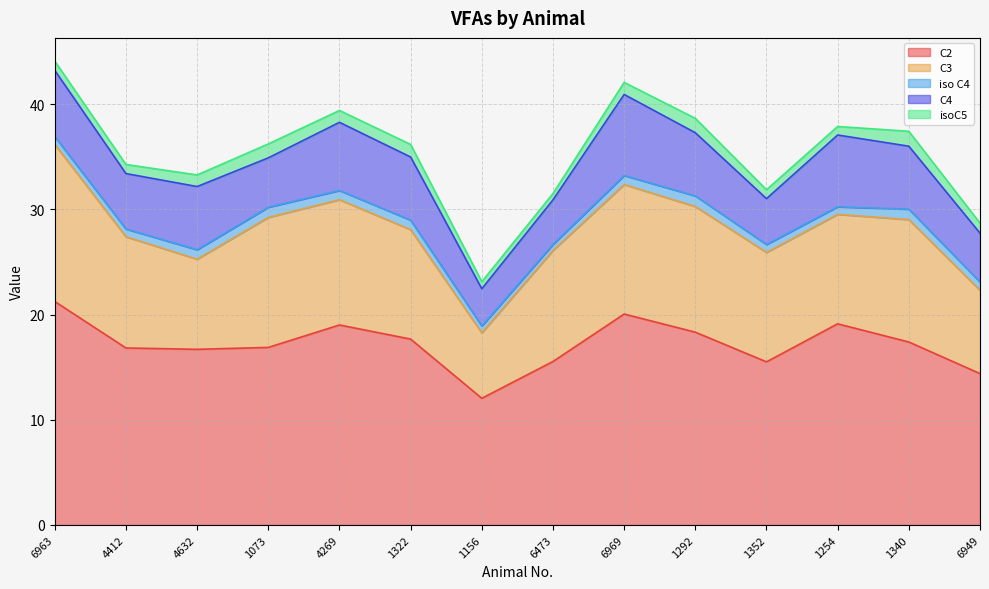

What is the lowest value of the C3 series?

6.2